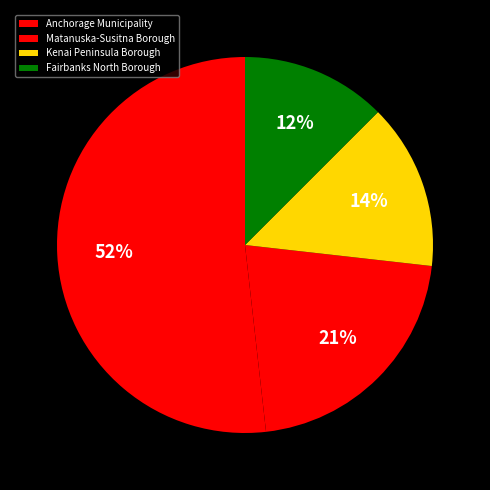

To the nearest percent, what is the average slice percentage?

25%